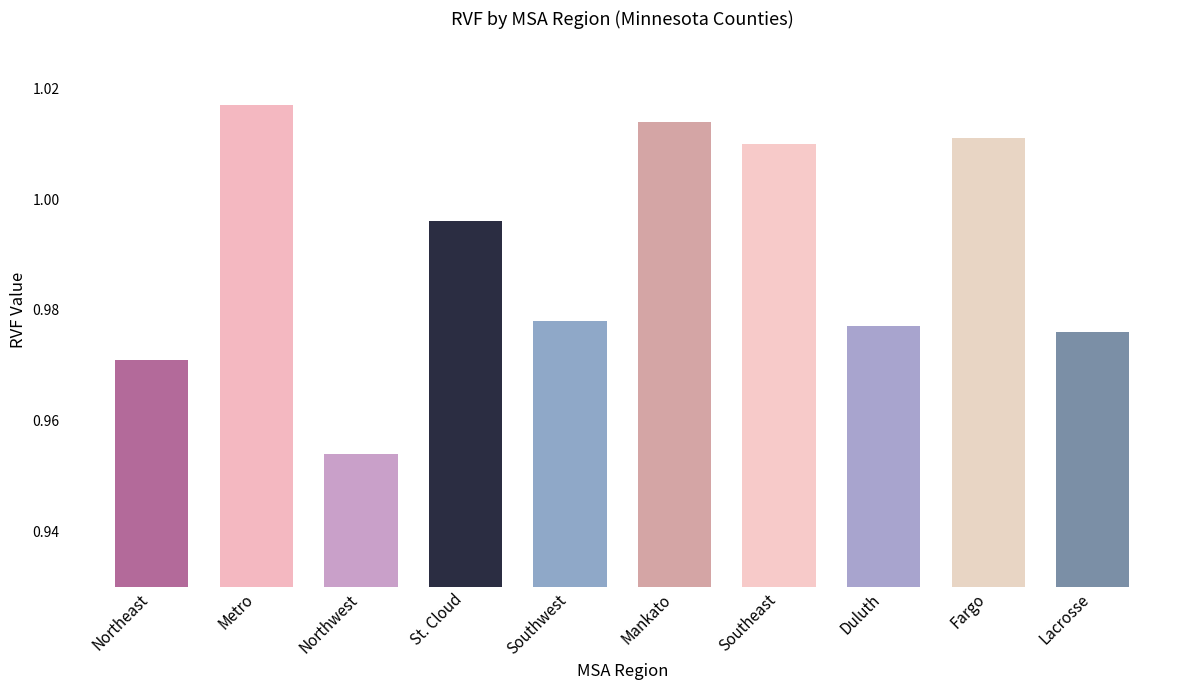

Which has a higher value, Duluth or Northeast?

Duluth